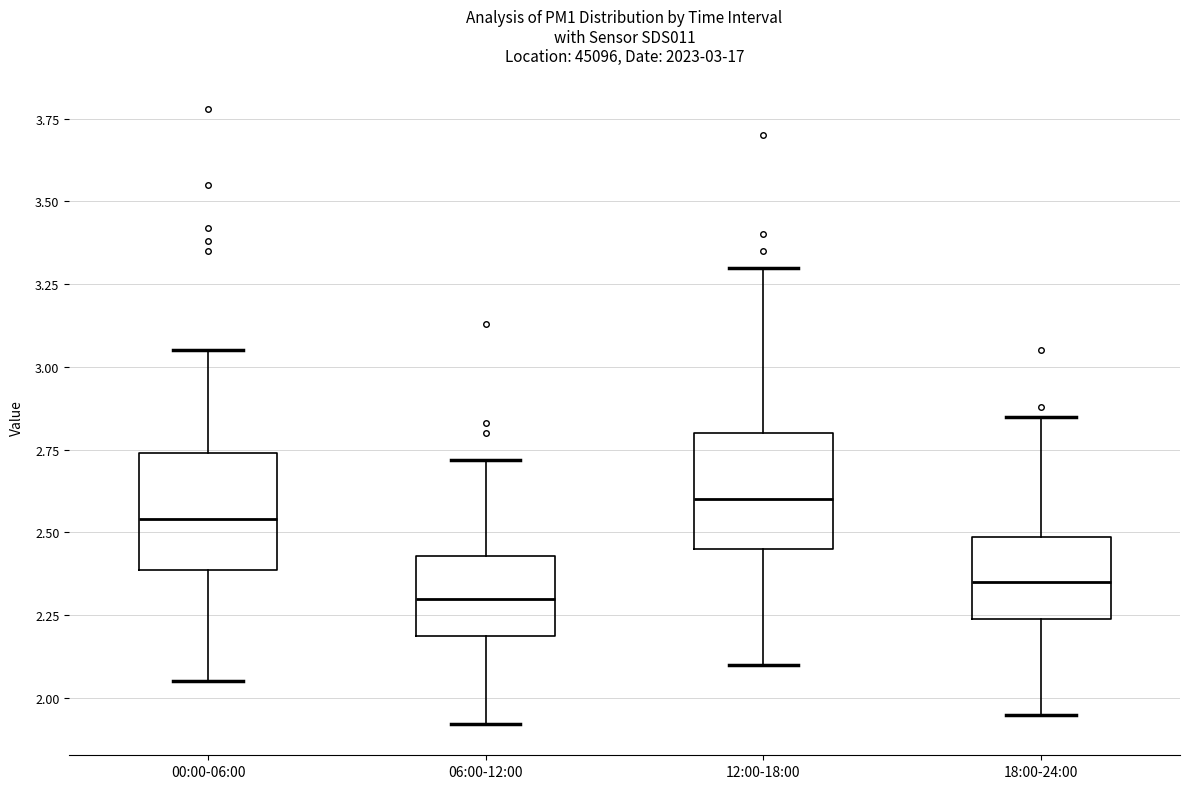

Which box has the highest median line?

12:00-18:00